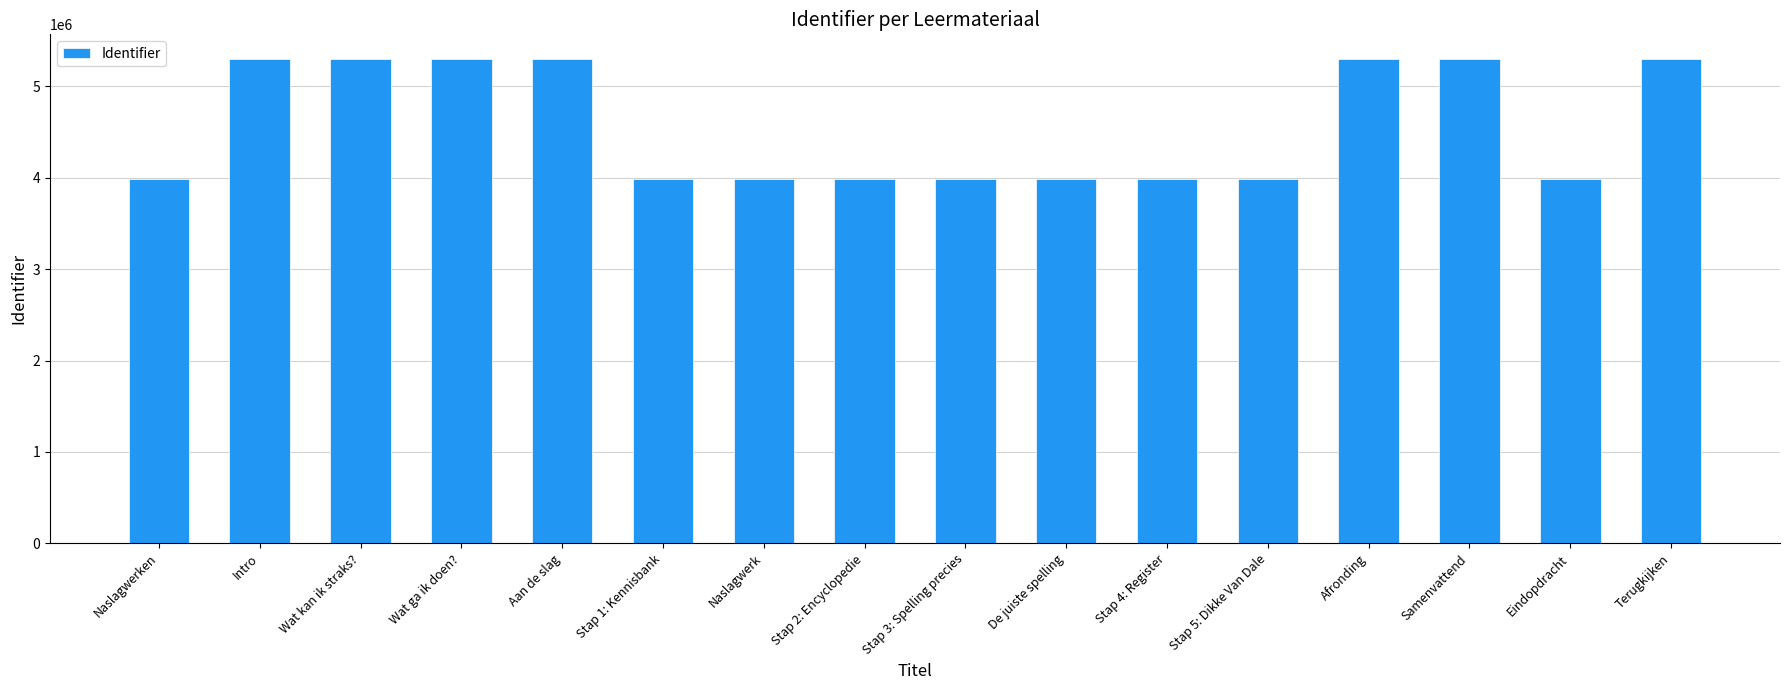

What is the maximum value shown in the chart?

5304920